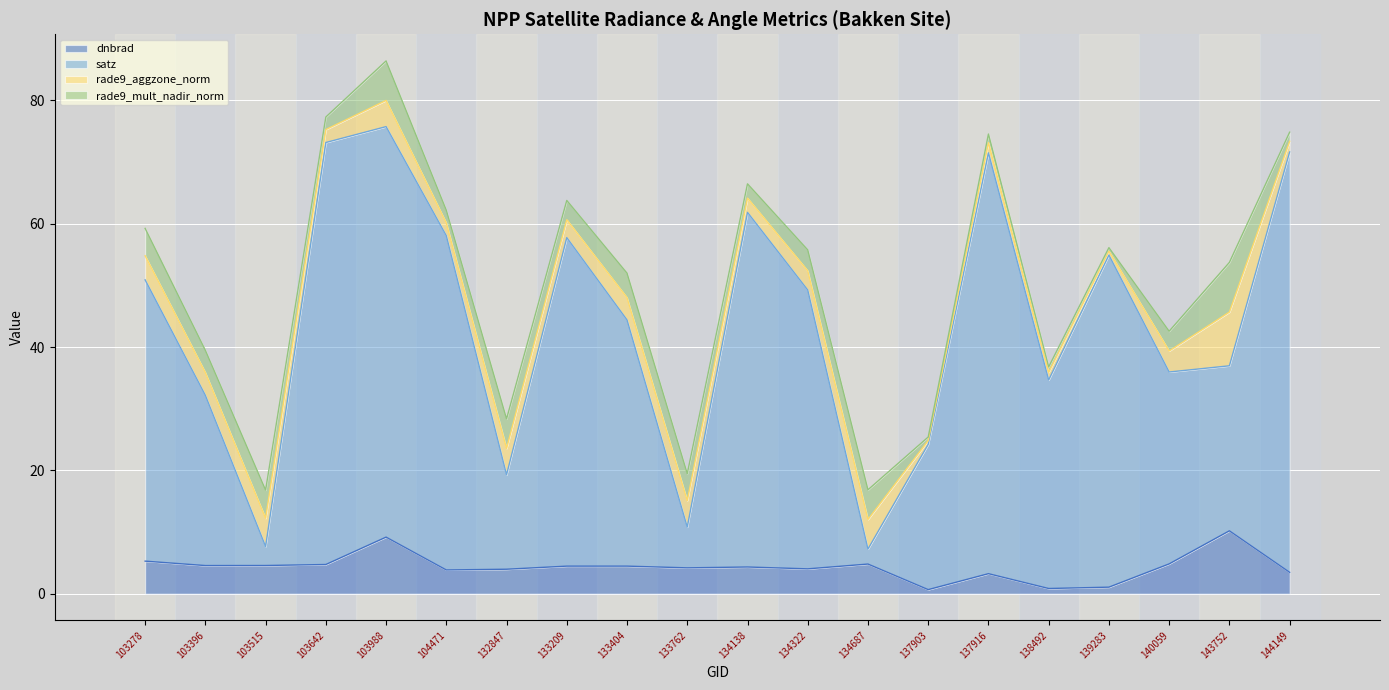

At which label does dnbrad reach its peak?

143752